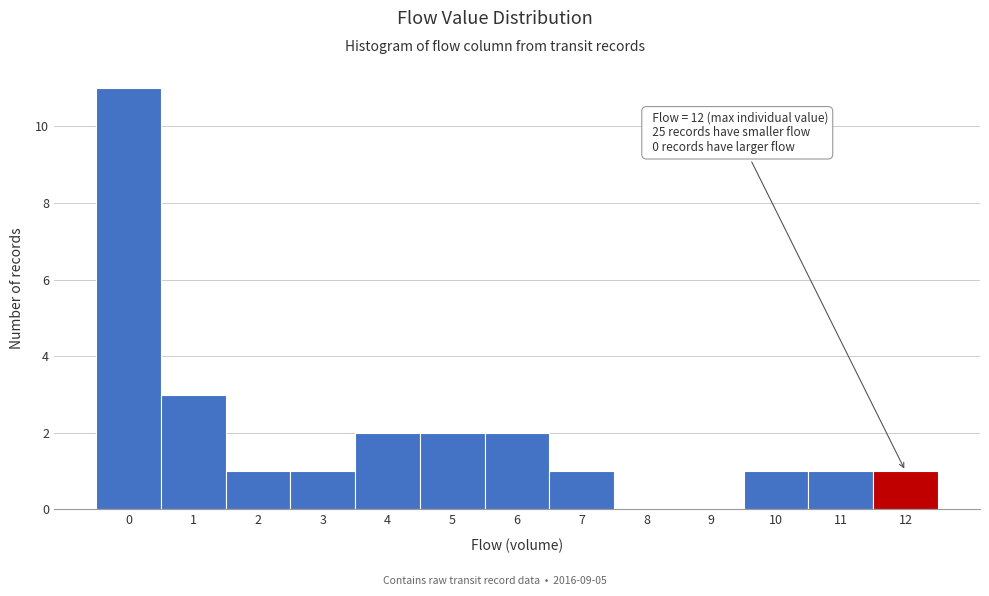

Reading left to right, list all the values displayed in this chart.

0=11	1=3	2=1	3=1	4=2	5=2	6=2	7=1	8=0	9=0	10=1	11=1	12=1